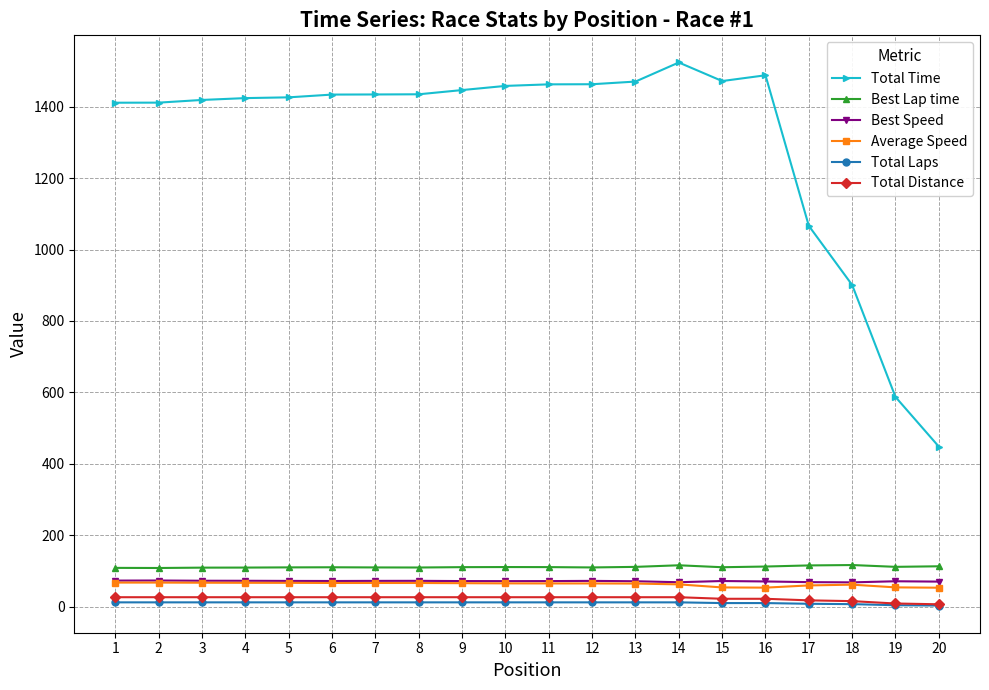

True or false: Best Speed has more than 2 points higher than both neighbors.

True